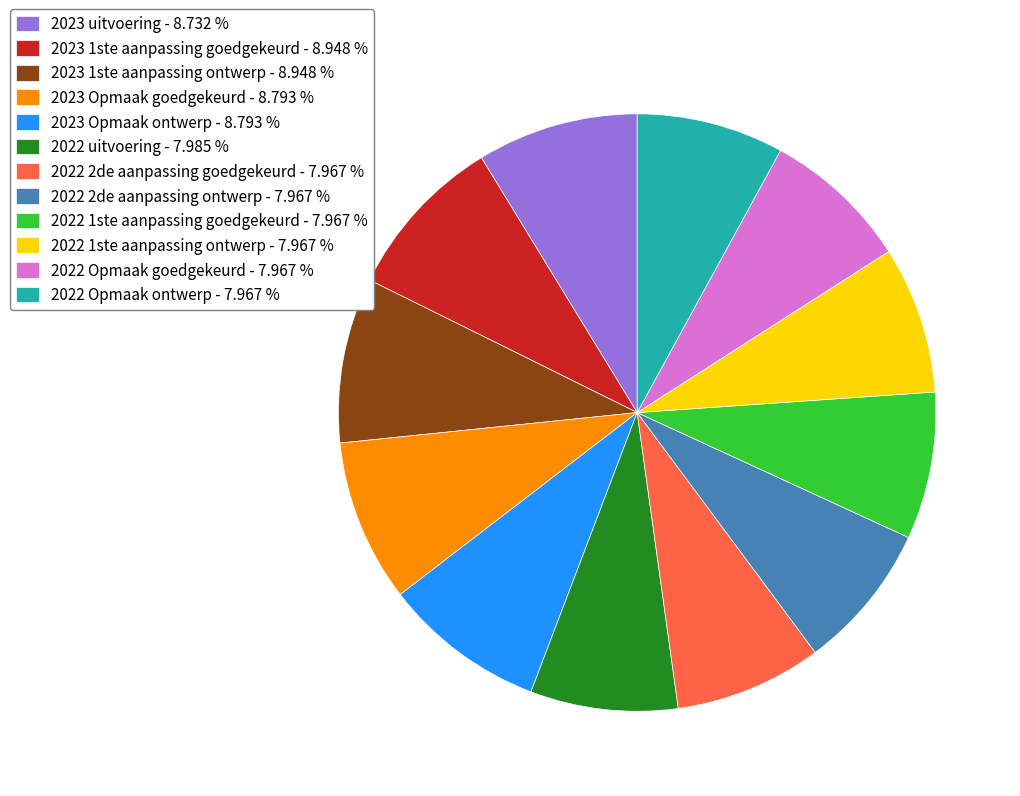

Count the number of slices in the pie.

12